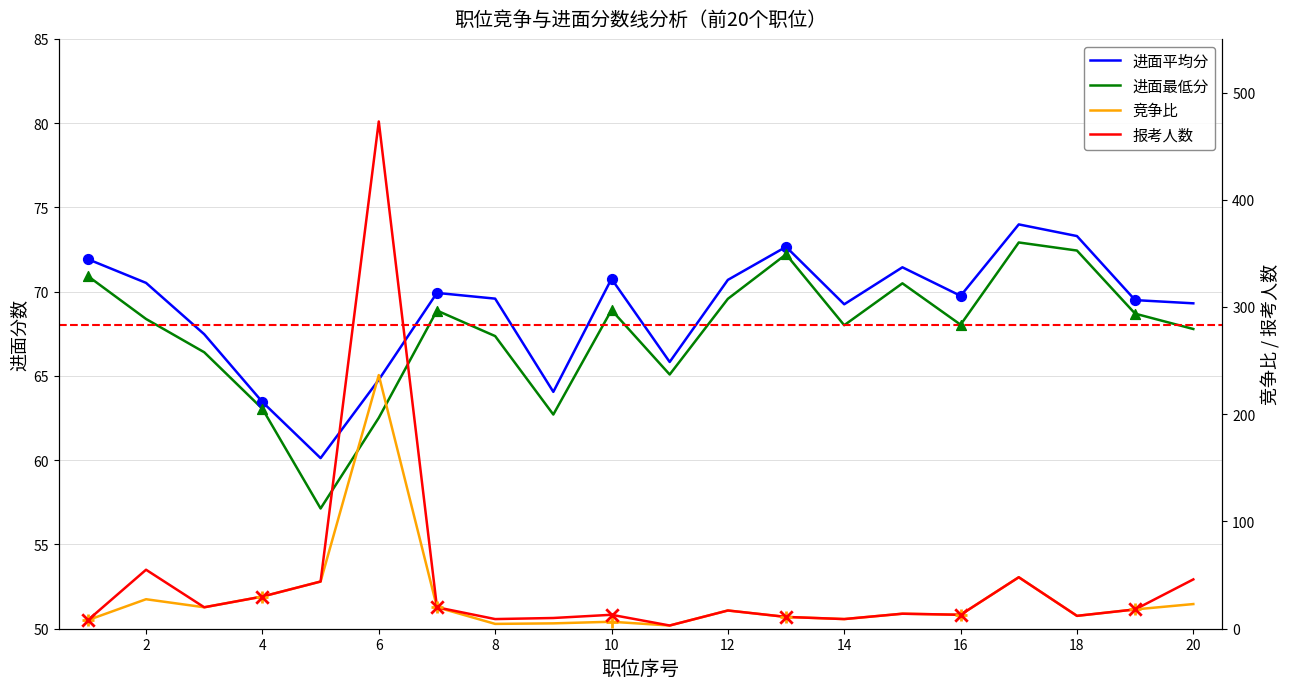

Which series contains the highest Y value?

报考人数